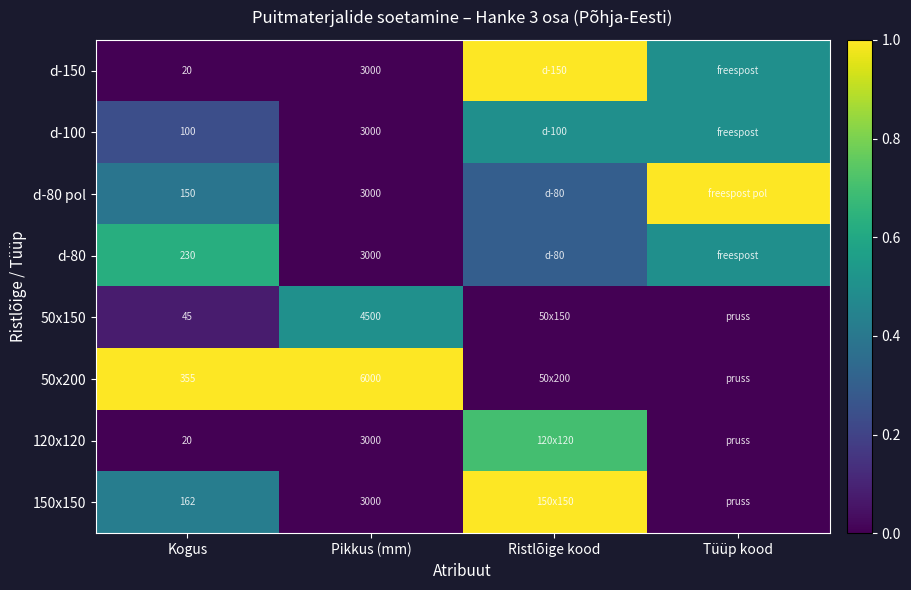

What is the total value across all series at Pikkus (mm)?

28500.0